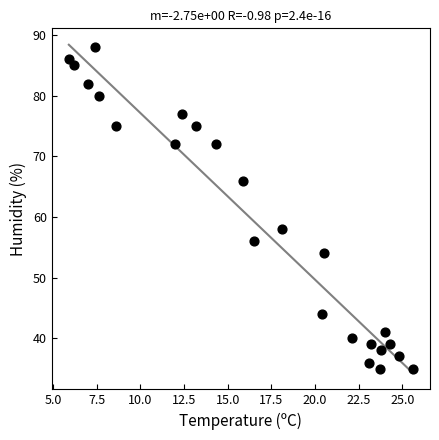

What is the range of Y values (max minus min)?

53